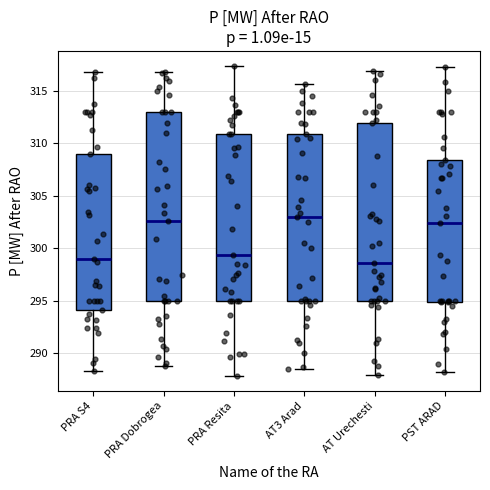

Reading left to right, read every box against the y-axis: the position of its median line, the range the box covers, and the ends of its whiskers. The values are not printed on the chart, so give them approximately, as read against the axis.

PRA S4: median 299.0, box 294.0 to 309.0, whiskers 288.5 to 317.0
PRA Dobrogea: median 302.5, box 295.0 to 313.0, whiskers 288.5 to 317.0
PRA Resita: median 299.5, box 295.0 to 311.0, whiskers 288.0 to 317.5
AT3 Arad: median 303.0, box 295.0 to 311.0, whiskers 288.5 to 315.5
AT Urechesti: median 298.5, box 295.0 to 312.0, whiskers 288.0 to 317.0
PST ARAD: median 302.5, box 295.0 to 308.5, whiskers 288.0 to 317.5